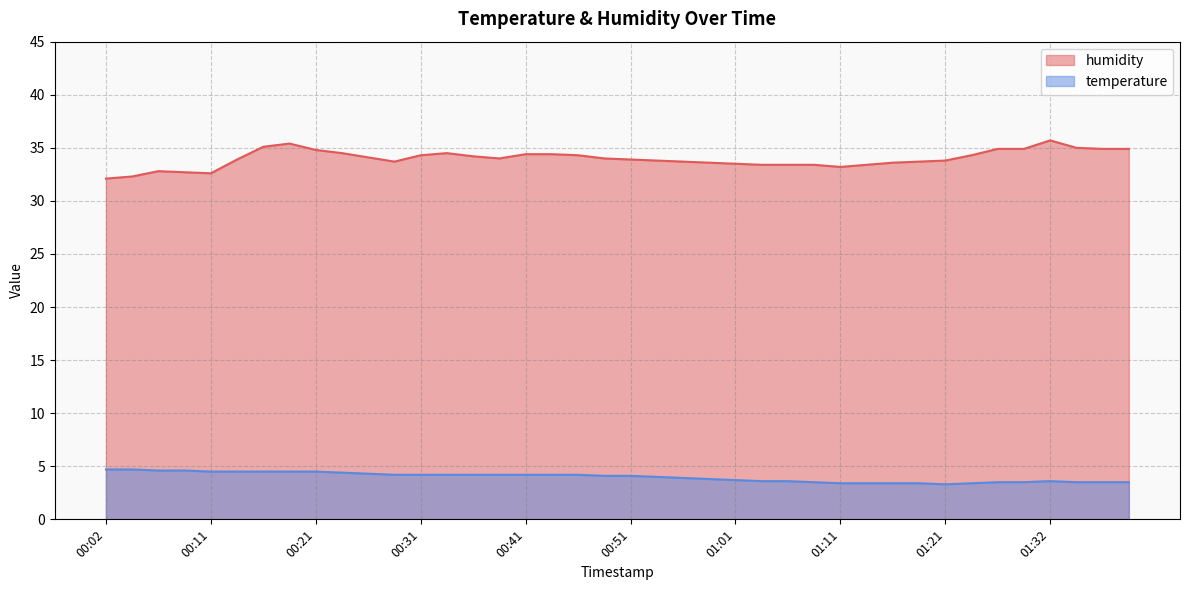

What is the value of the temperature point at the 3rd from the left?

4.6